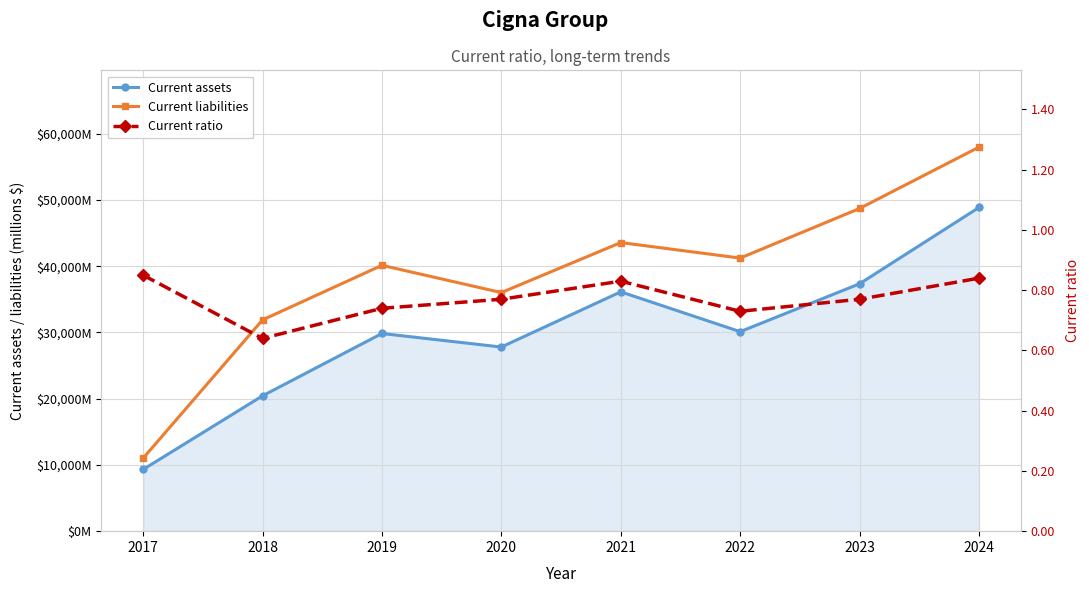

True or false: Current liabilities and Current ratio intersect in this chart.

False